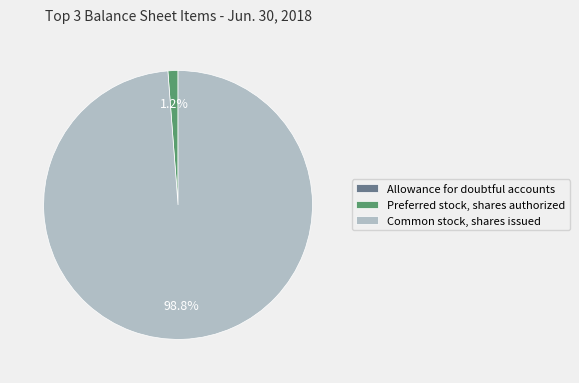

What percentage is the Common stock, shares issued slice, to the nearest percent?

99%